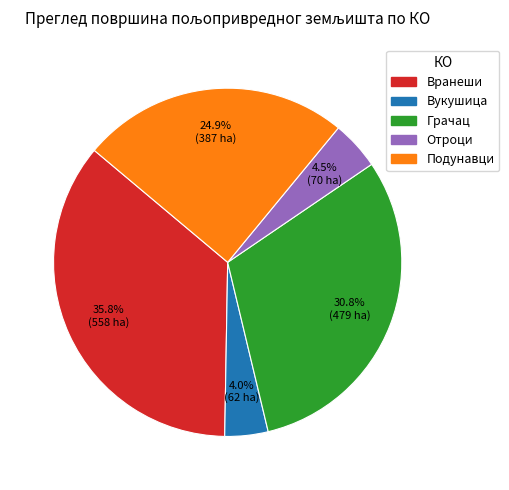

Does Вранеши account for over 50% of the chart?

No